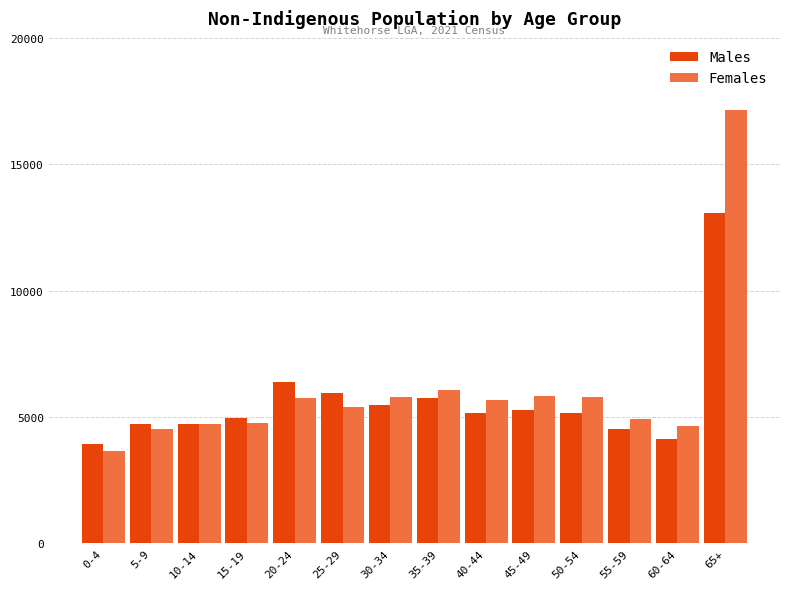

Which series has the largest range (max minus min)?

Females